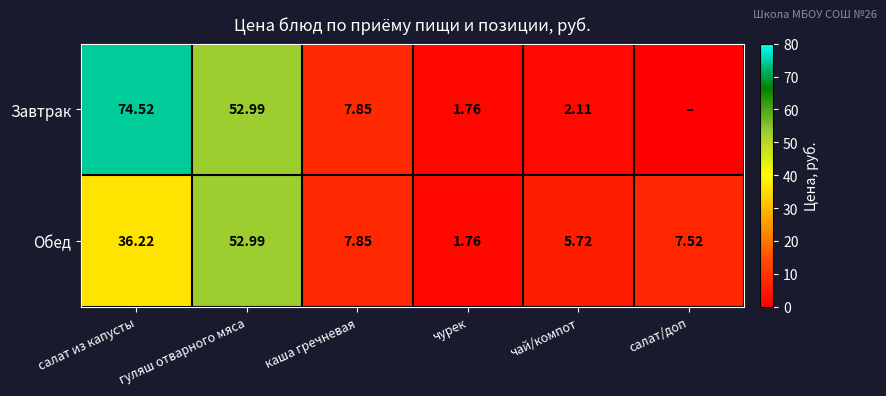

True or false: Завтрак has a value of 106.8 at салат из капусты.

False